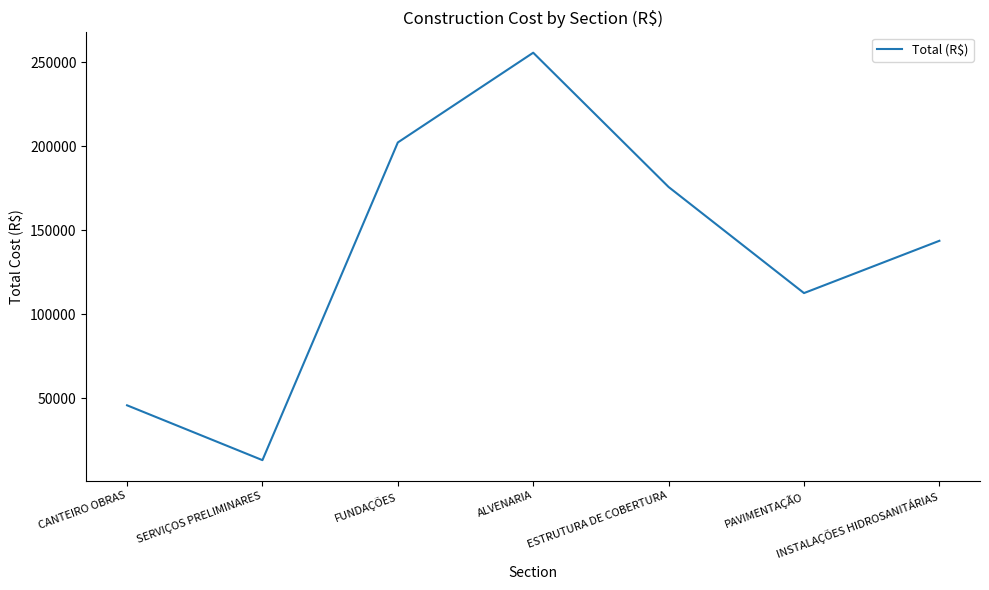

List the labels in order of value, largest first.

ALVENARIA, FUNDAÇÕES, ESTRUTURA DE COBERTURA, INSTALAÇÕES HIDROSANITÁRIAS, PAVIMENTAÇÃO, CANTEIRO OBRAS, SERVIÇOS PRELIMINARES